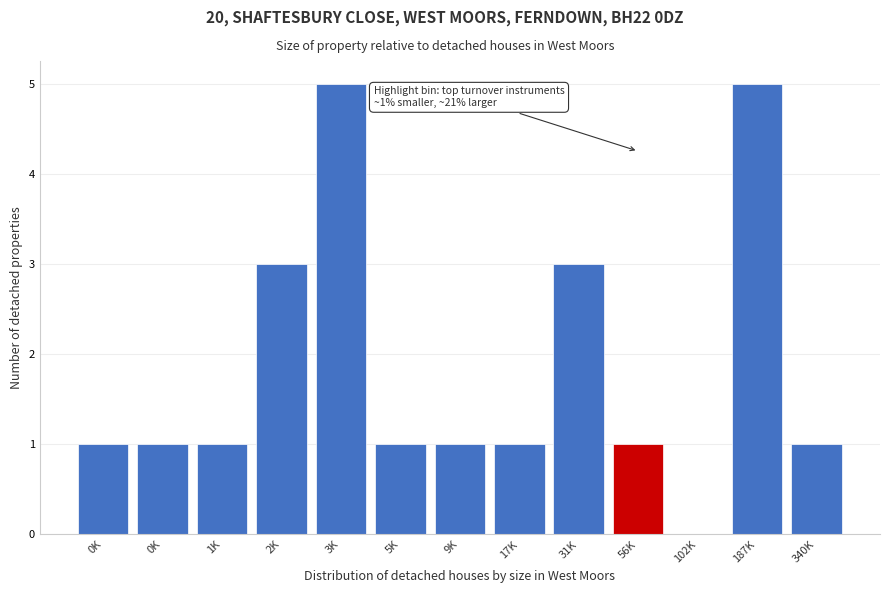

Are the bars horizontal?

No